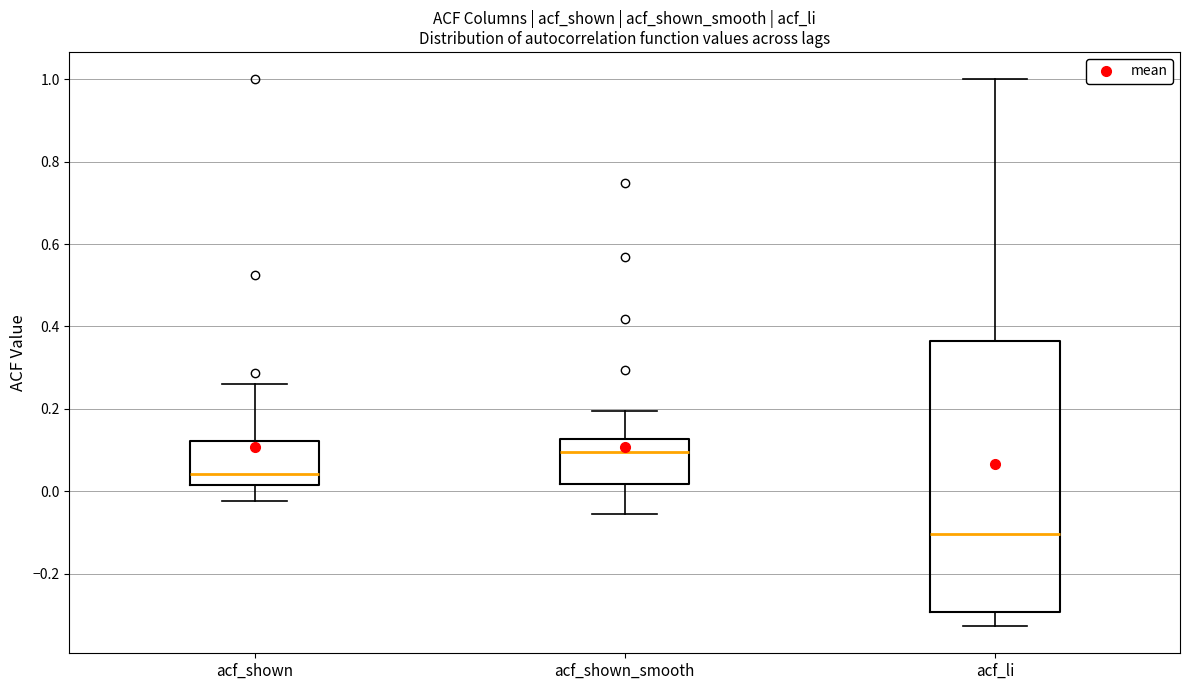

Which box's median line is the lowest?

acf_li